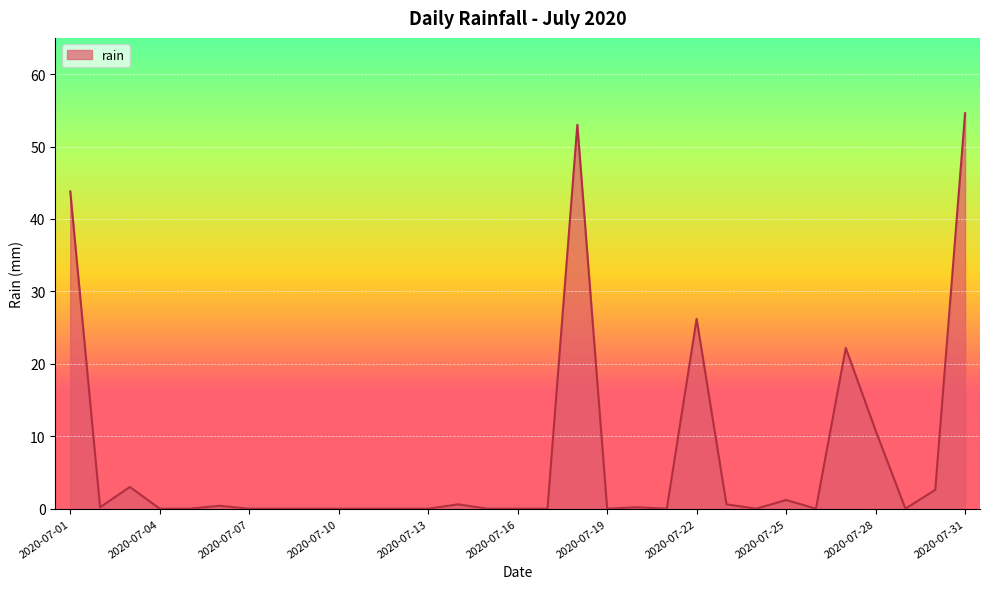

What is the maximum value shown in the chart?

54.6